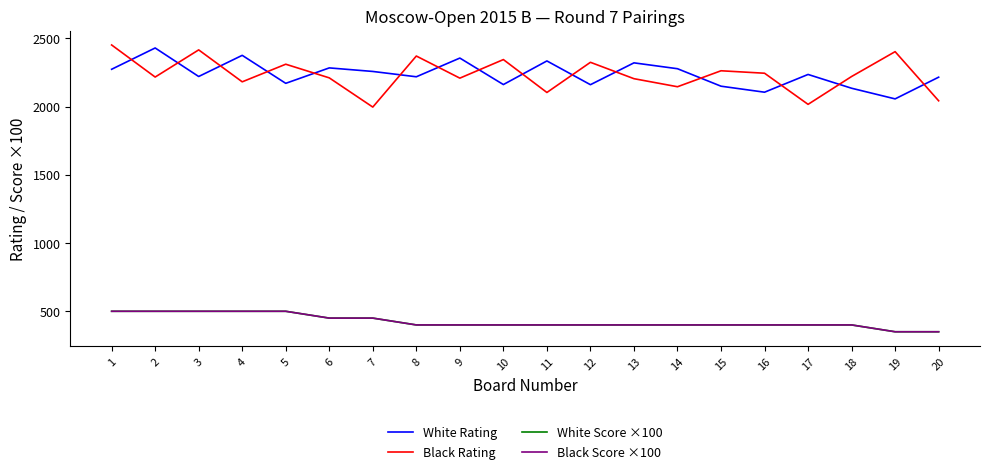

Where does the White Score ×100 series first go above 400?

1